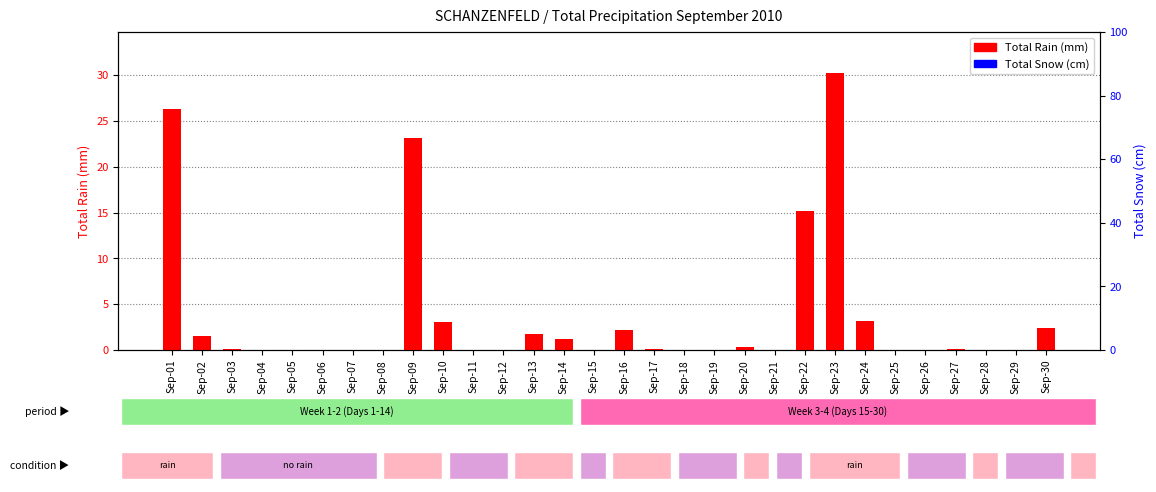

Rank the series by their maximum value, from highest to lowest.

Total Rain (mm), Total Snow (cm)